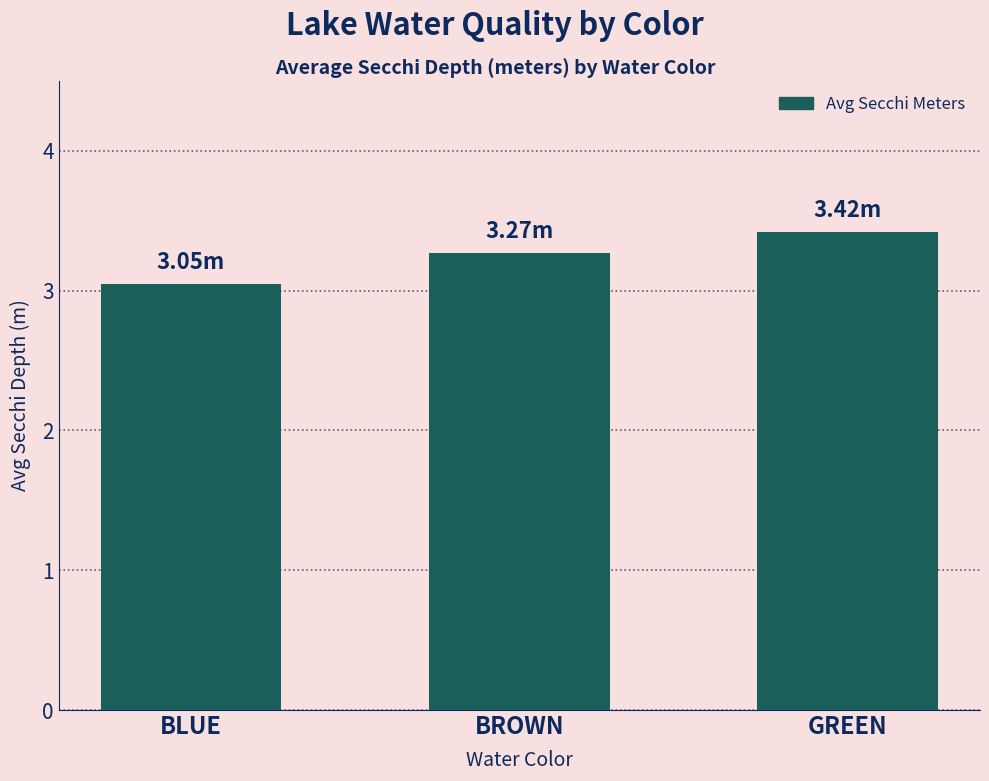

What position from the left is GREEN?

3